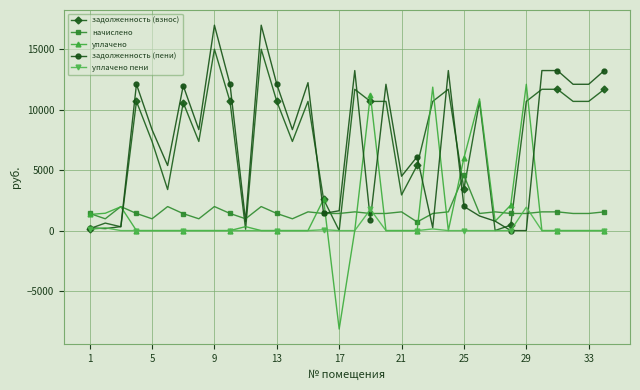

What is the greatest value displayed?

16983.9